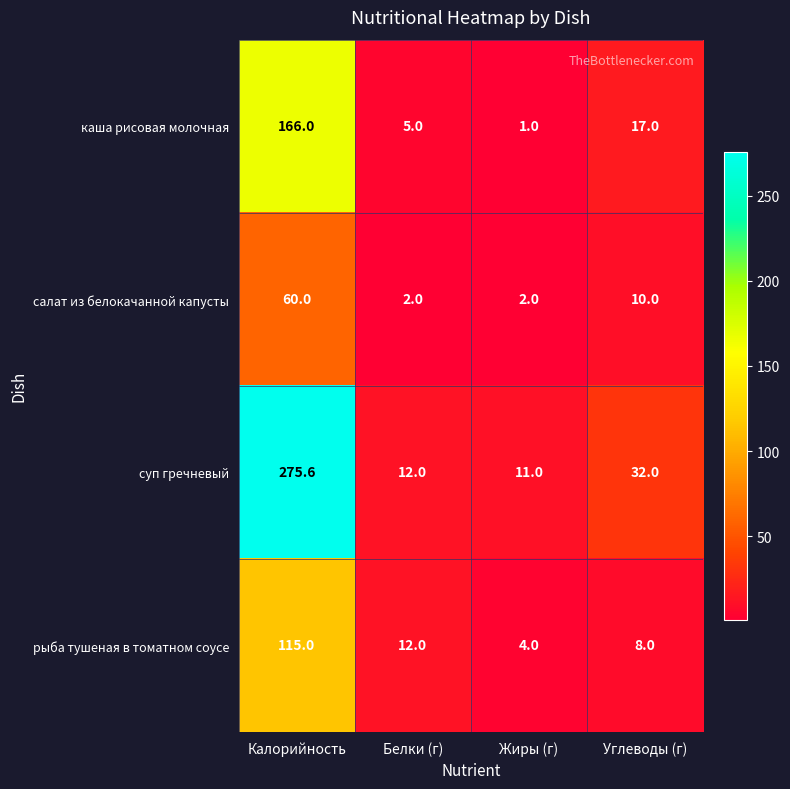

Which series has the largest total across all categories?

суп гречневый